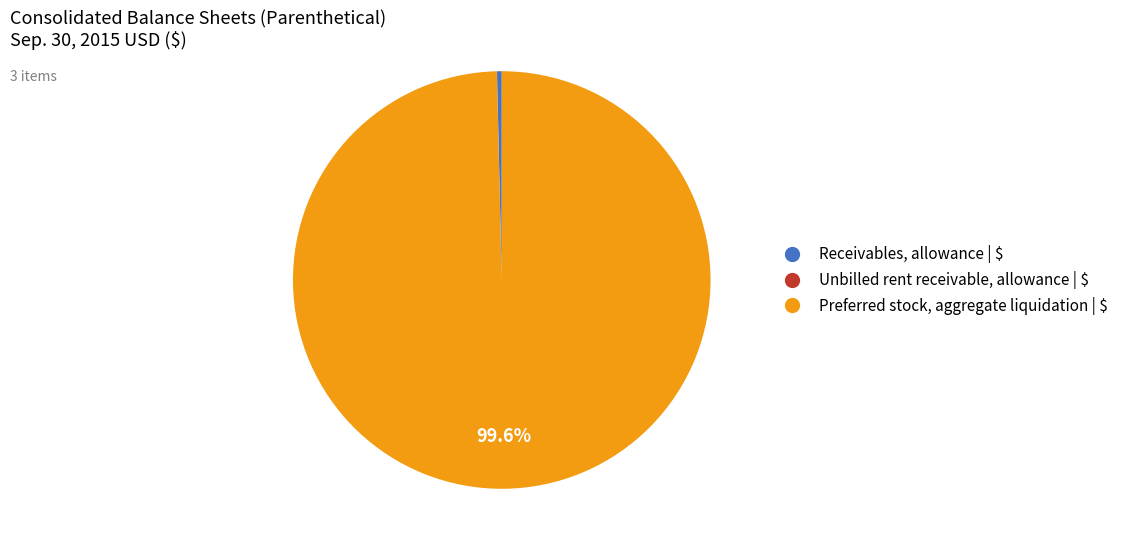

What percentage is NOT represented by Preferred stock, aggregate liquidation?

0.4%